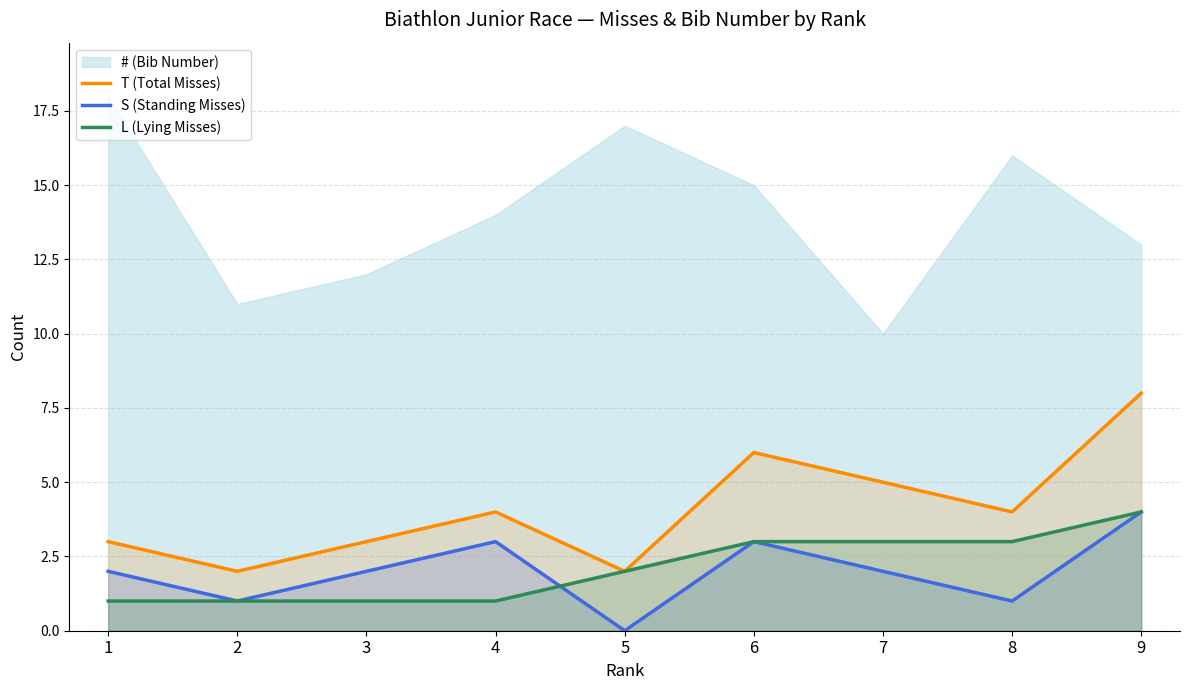

At which label is L (Lying Misses) closest to 2?

5